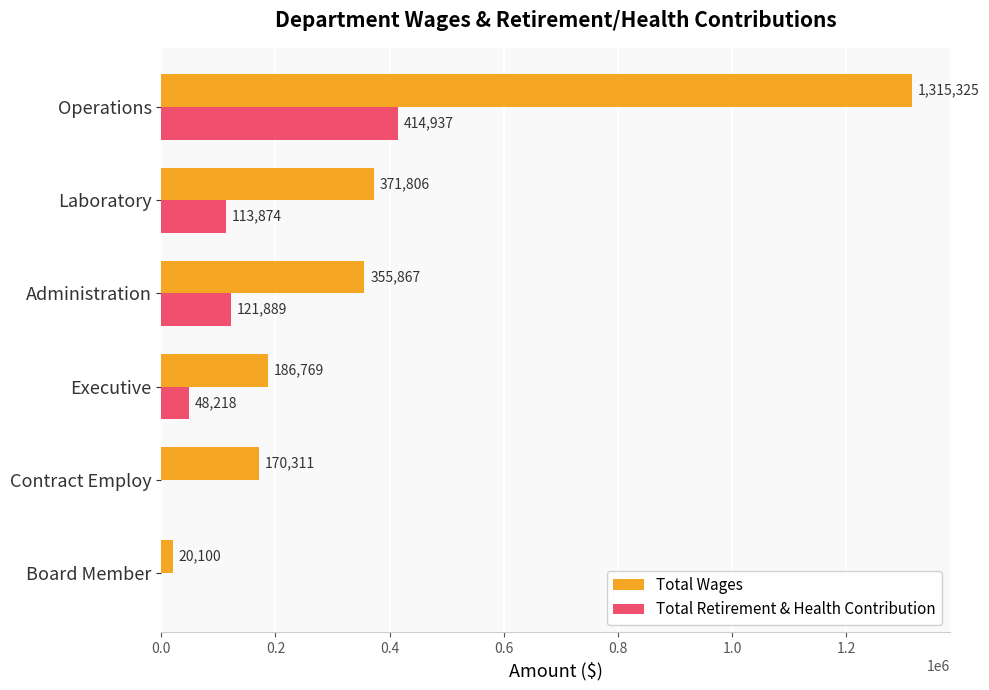

The value of Total Wages at Operations is 2066752. True or false?

False